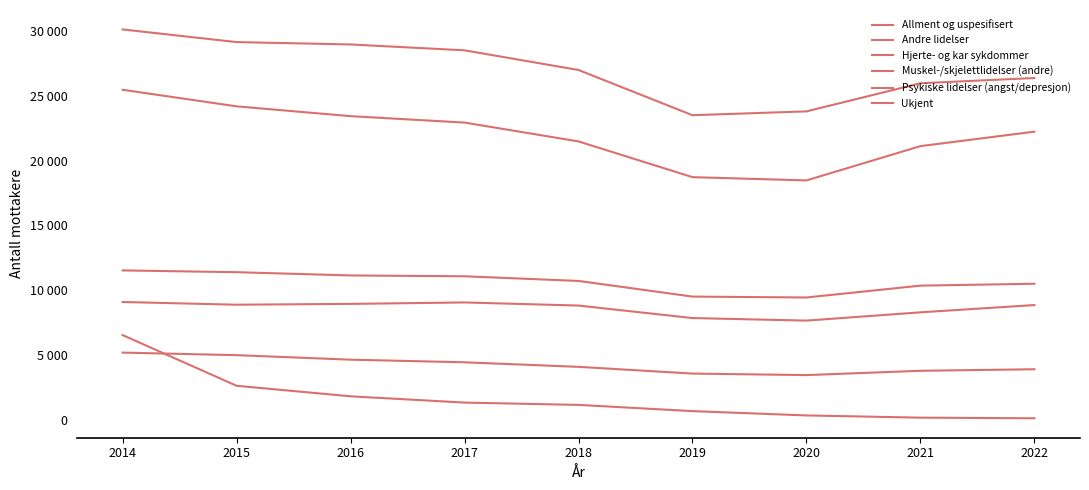

True or false: Allment og uspesifisert and Hjerte- og kar sykdommer intersect in this chart.

False